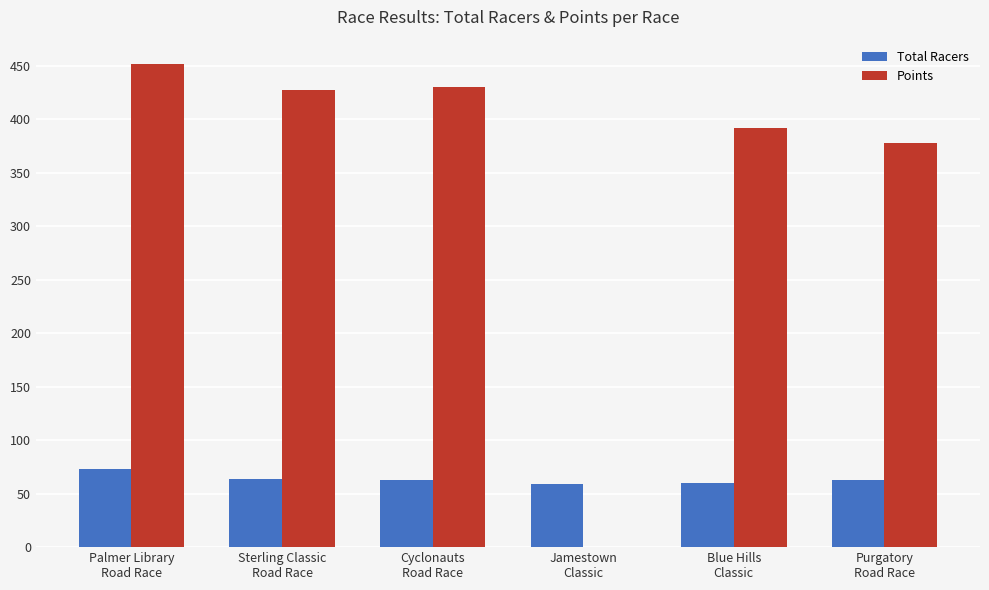

Is the value of Points at Cyclonauts
Road Race greater than the value of Total Racers at Sterling Classic
Road Race?

Yes